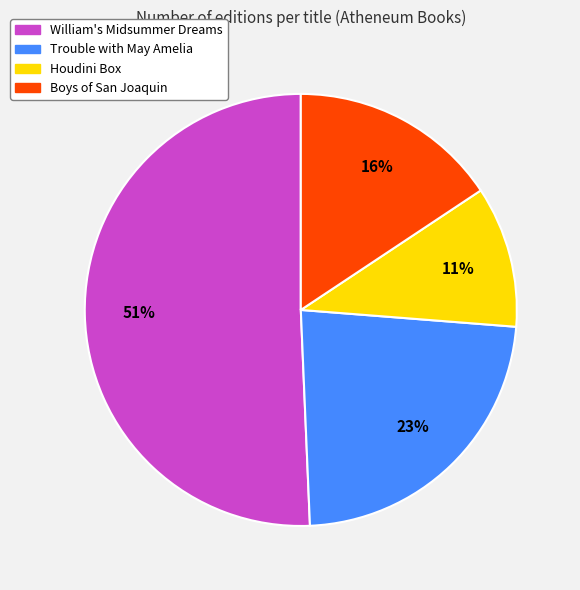

Is it true that Houdini Box is 11% of the pie?

True